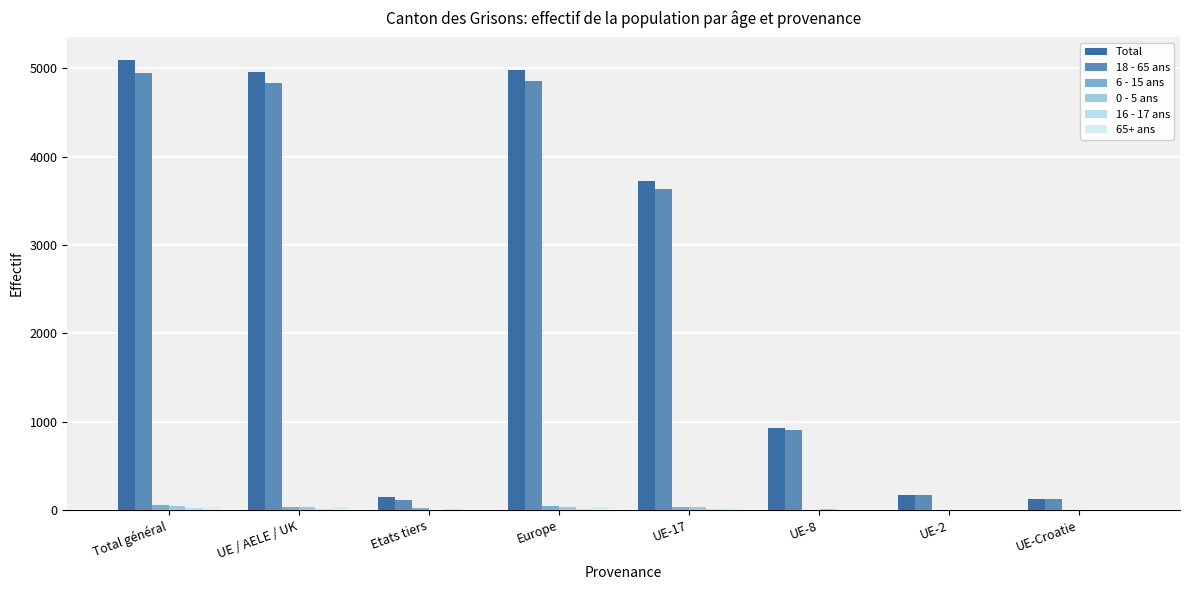

Where is 18 - 65 ans nearest to the value 2527?

UE-17